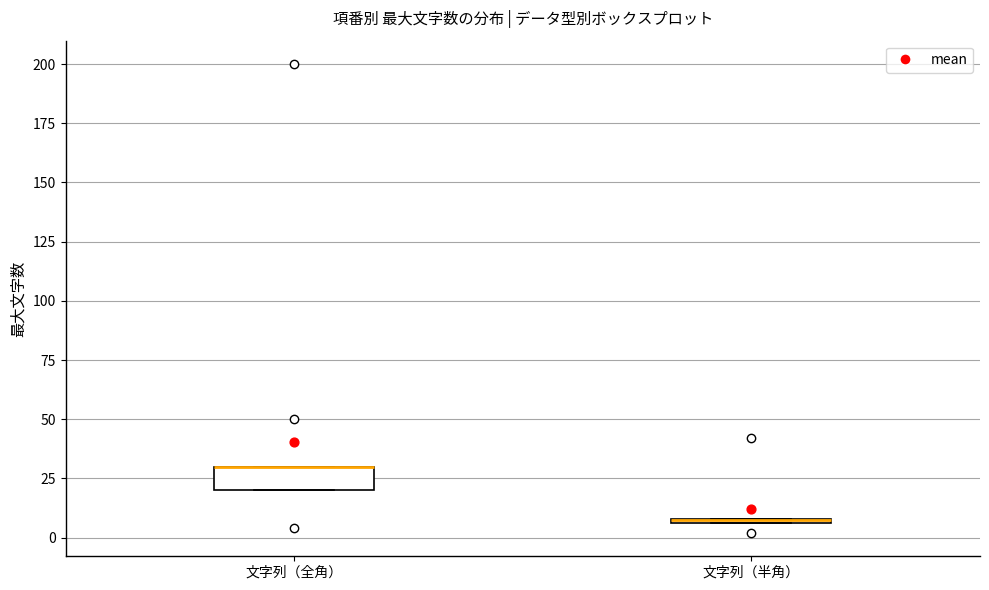

Where is the lower edge of the box for 文字列（全角） on the y-axis? The values are not printed on the chart, so give them approximately, as read against the axis.

20